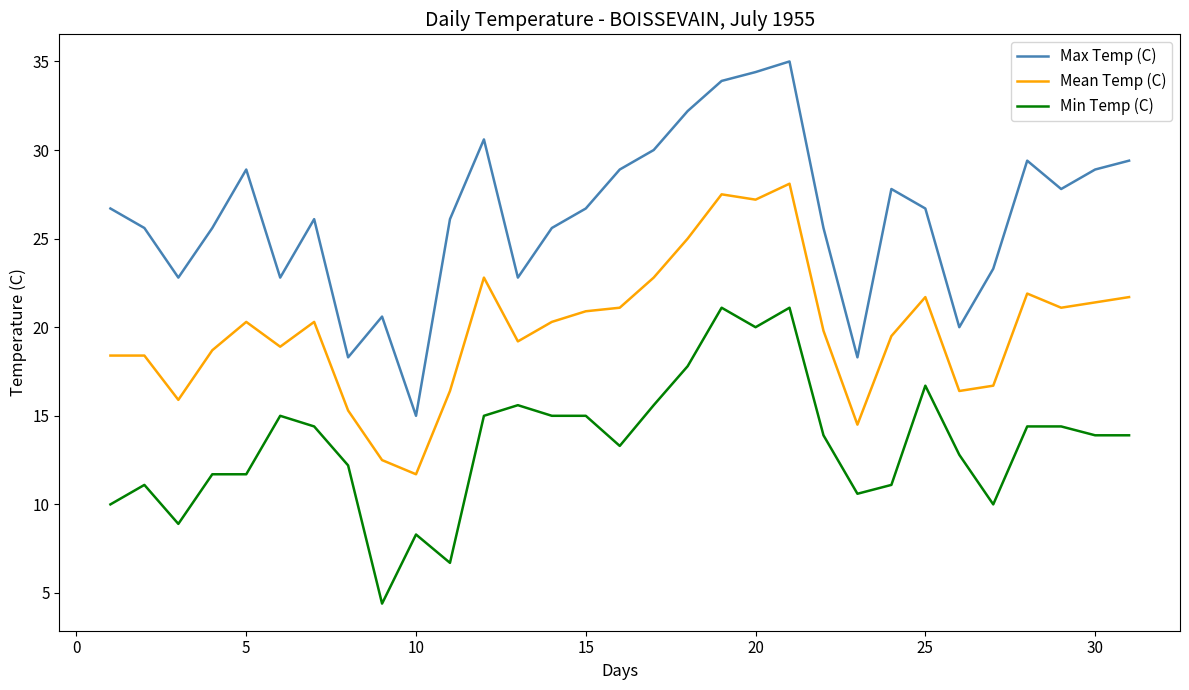

True or false: Max Temp (C) and Min Temp (C) cross at least once.

False